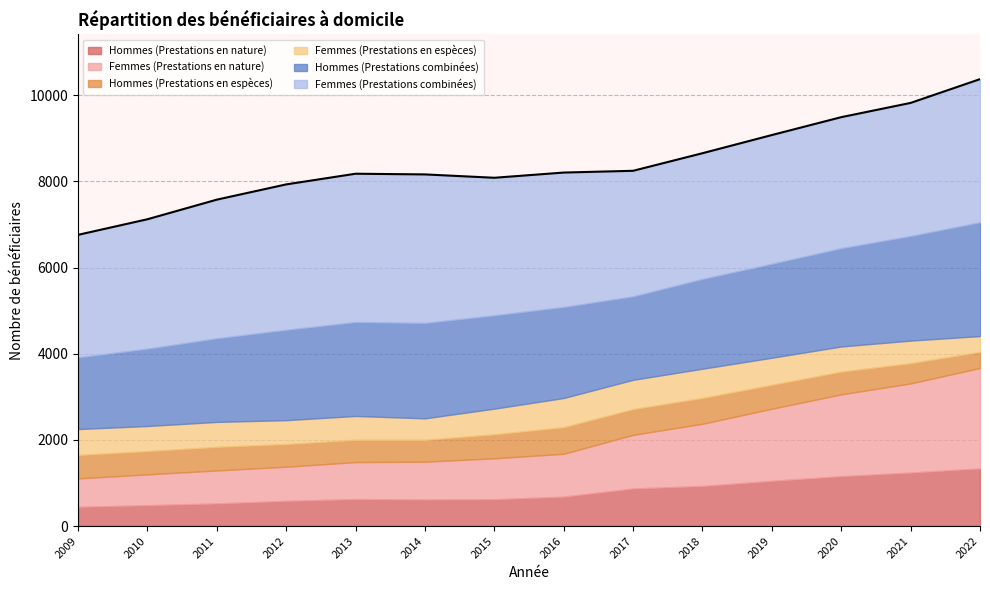

Does the chart have visible grid lines?

Yes